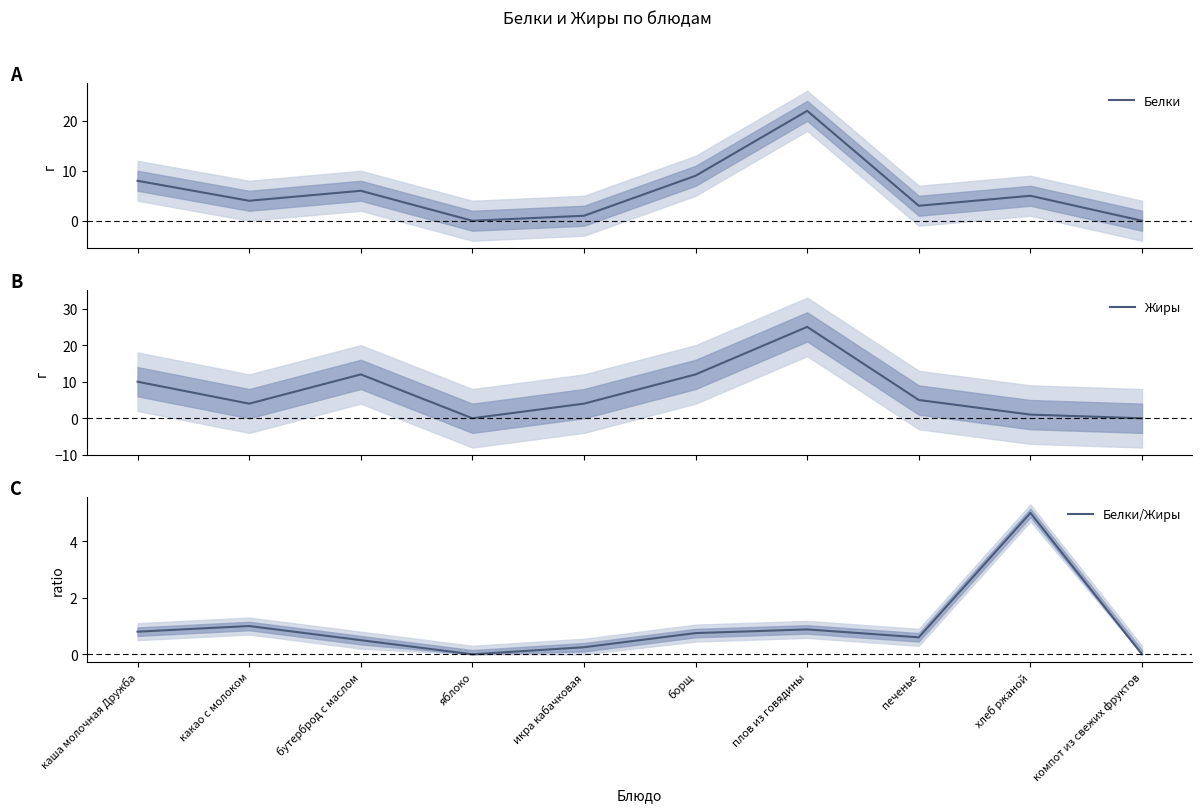

What is the label of the 7th point from the left?

плов из говядины